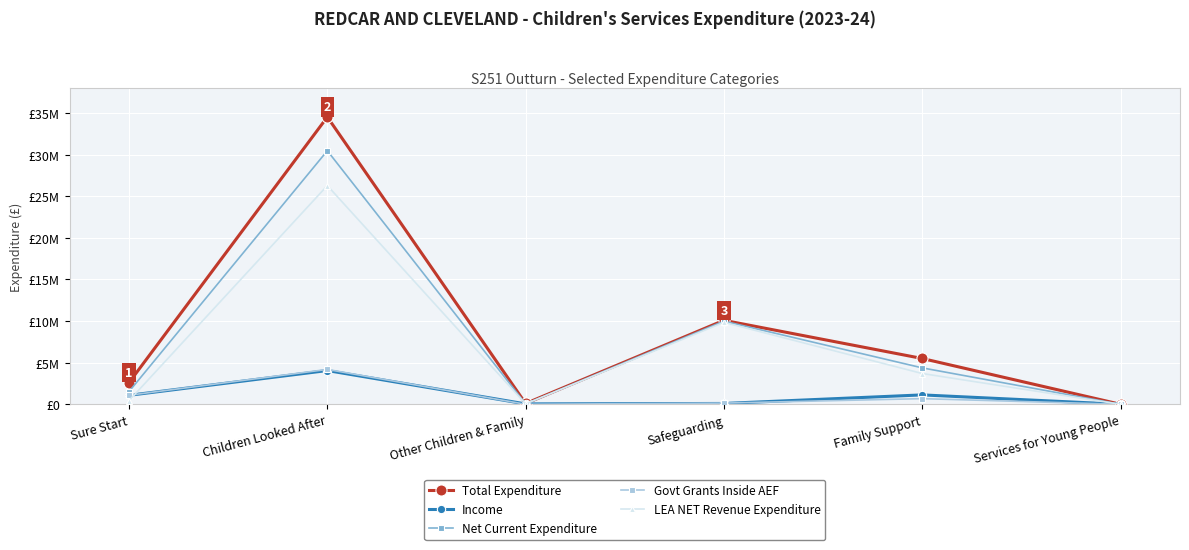

What are all the series names shown in the legend?

Total Expenditure, Income, Net Current Expenditure, Govt Grants Inside AEF, LEA NET Revenue Expenditure